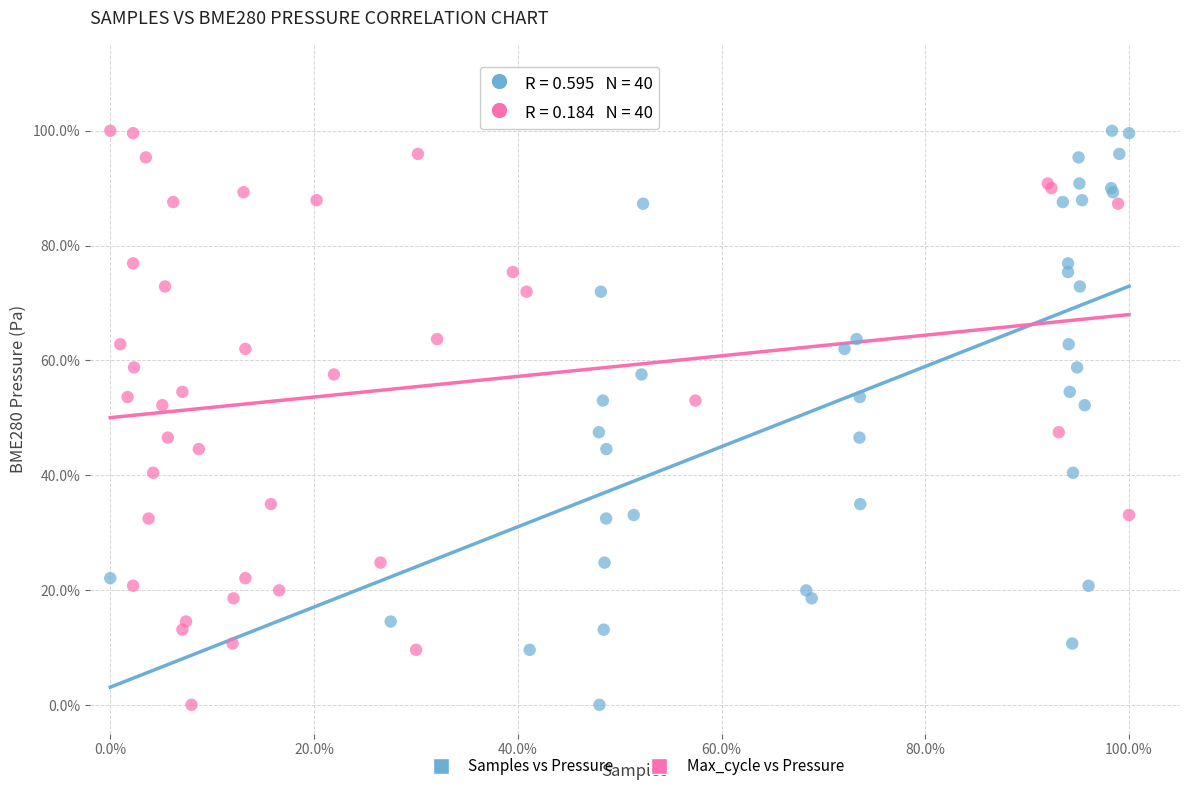

What are all the series names shown in the legend?

Samples vs Pressure, Max_cycle vs Pressure